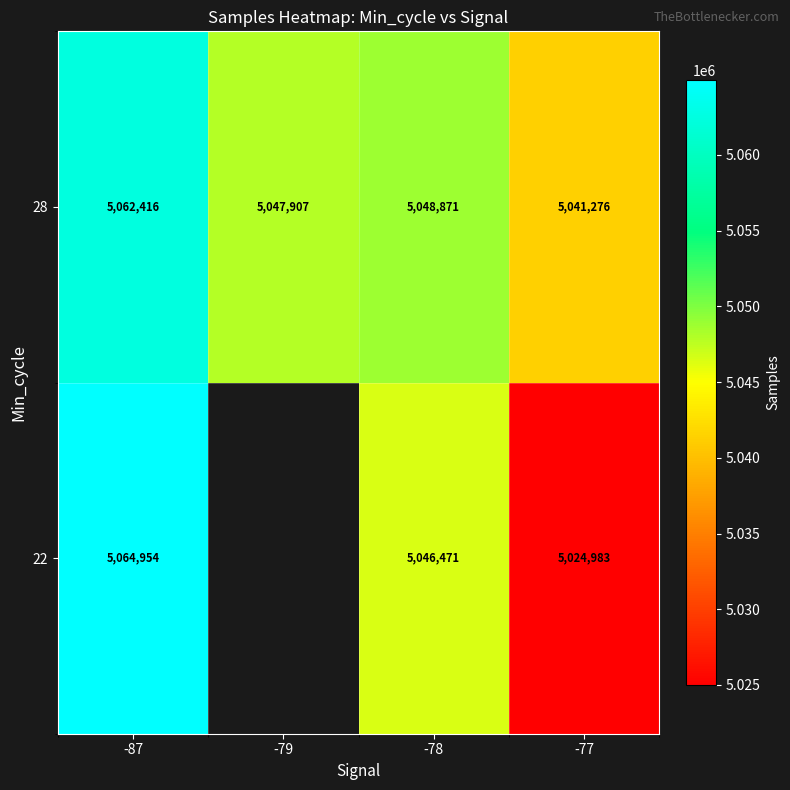

At which label does 28 first exceed 5048871?

-87